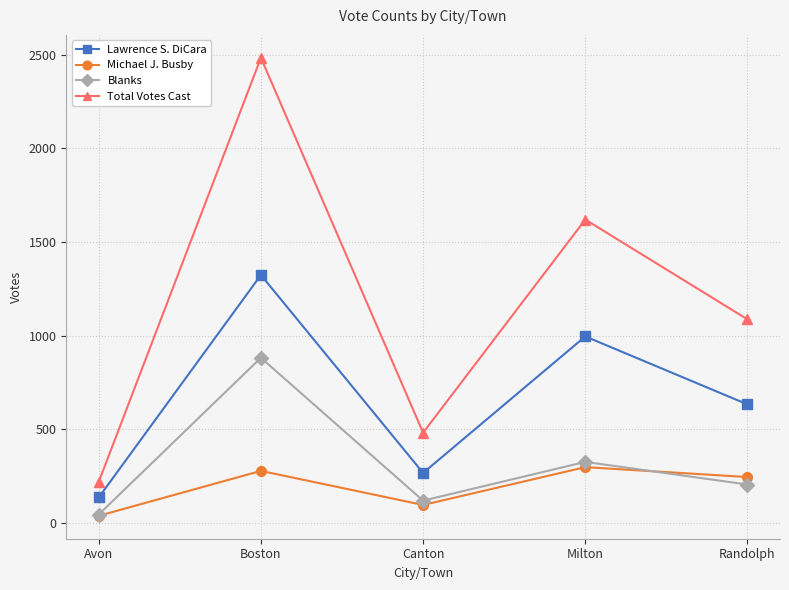

At which category does Total Votes Cast reach its first local valley?

Canton